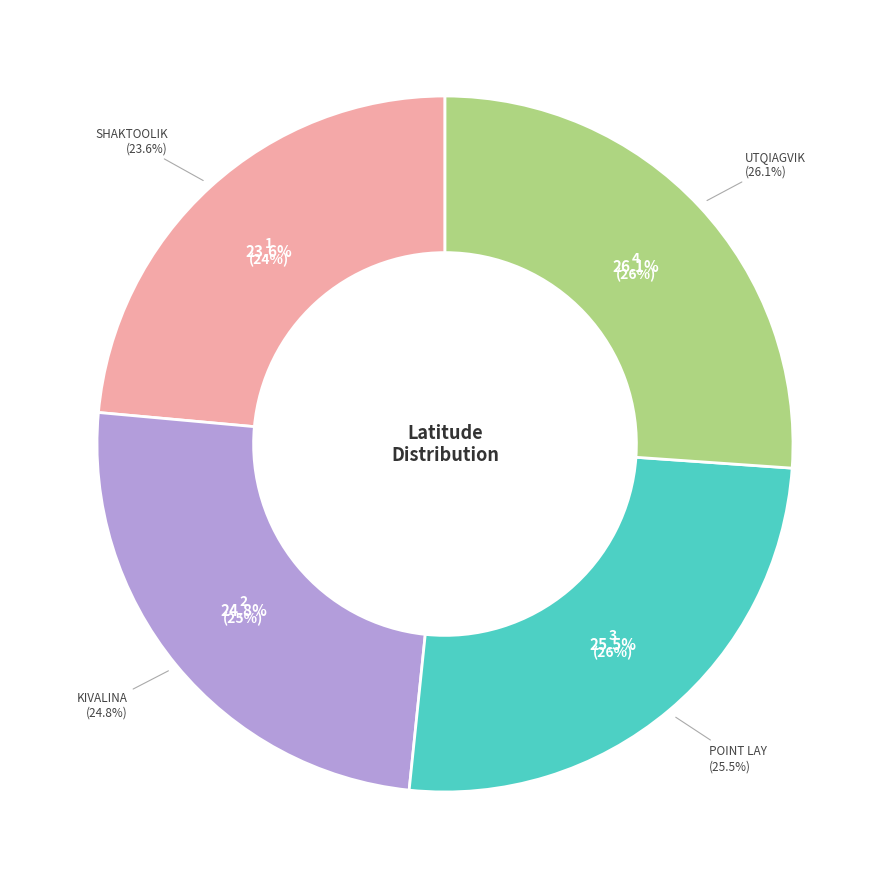

Count the number of slices in the pie.

4